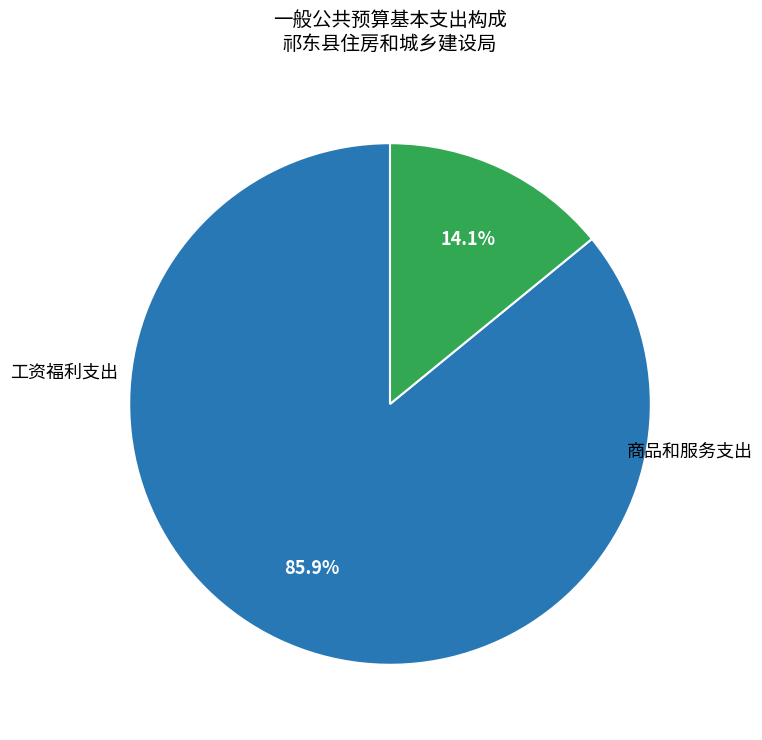

Is there any slice that represents more than half of the pie?

Yes